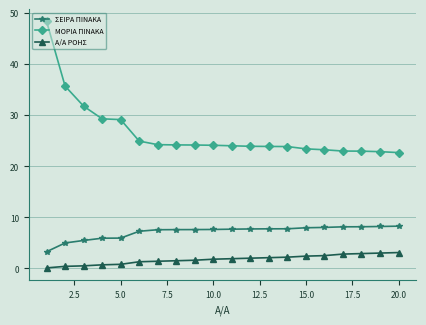

What is the value of the ΣΕΙΡΑ ΠΙΝΑΚΑ point at the 7th from the left?

7.6